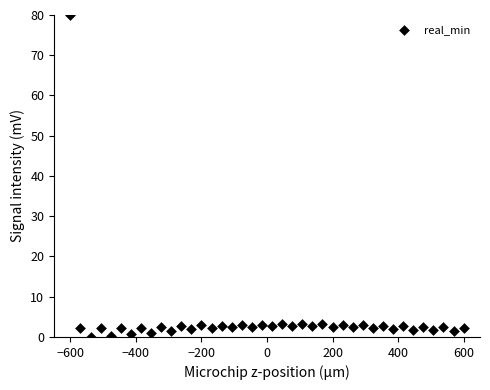

What is the range of X values (max minus min)?

1200.0